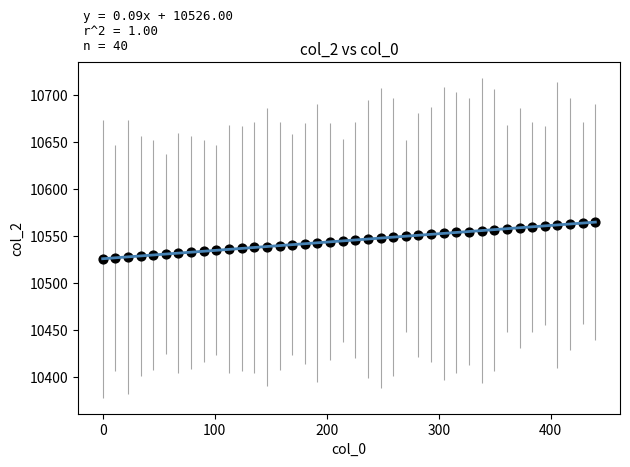

What is the range of Y values (max minus min)?

39